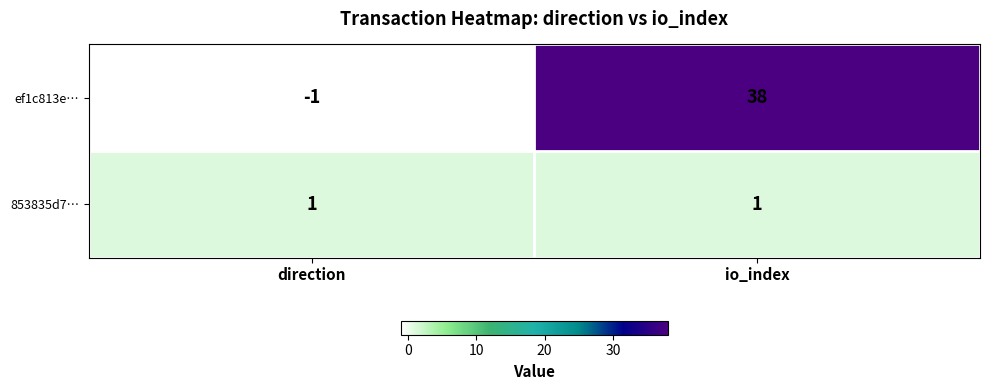

Is it true that ef1c813e… equals 54 at io_index?

False